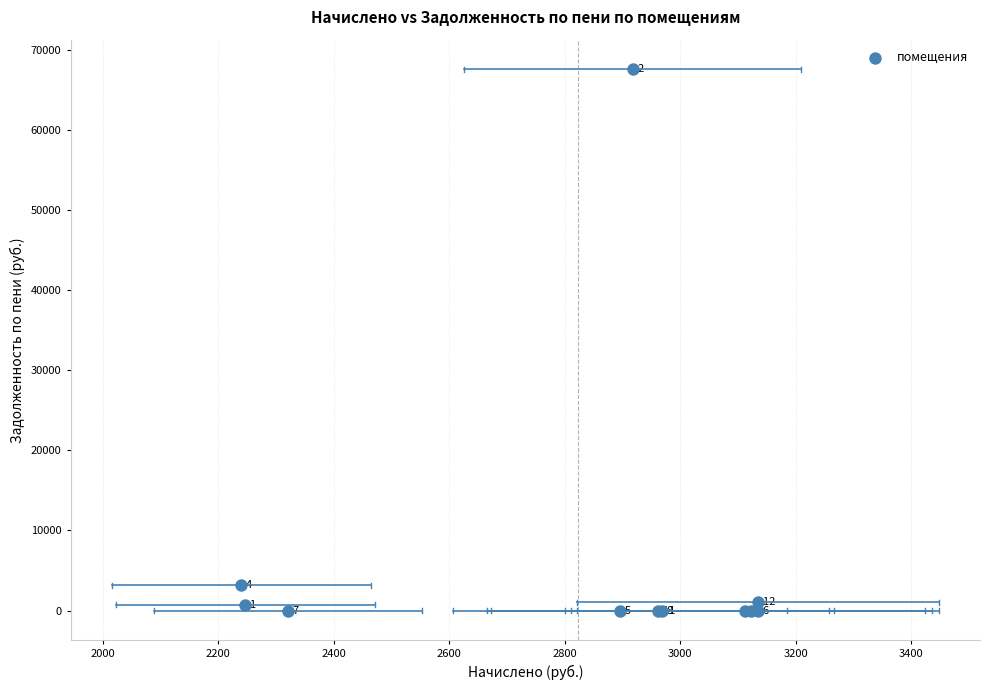

What Y value in the scatter plot is closest to 33786?

3164.3